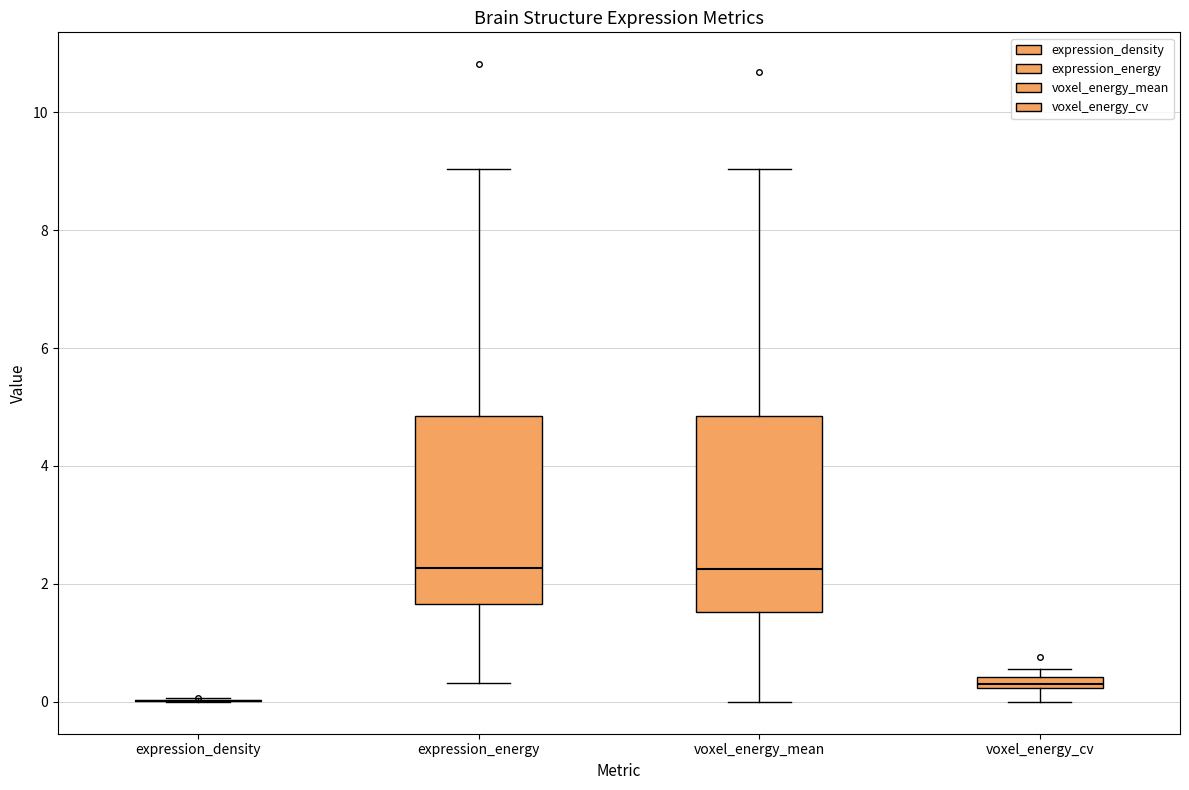

Where does the lower whisker of the box for voxel_energy_mean end on the y-axis? The values are not printed on the chart, so give them approximately, as read against the axis.

0.0